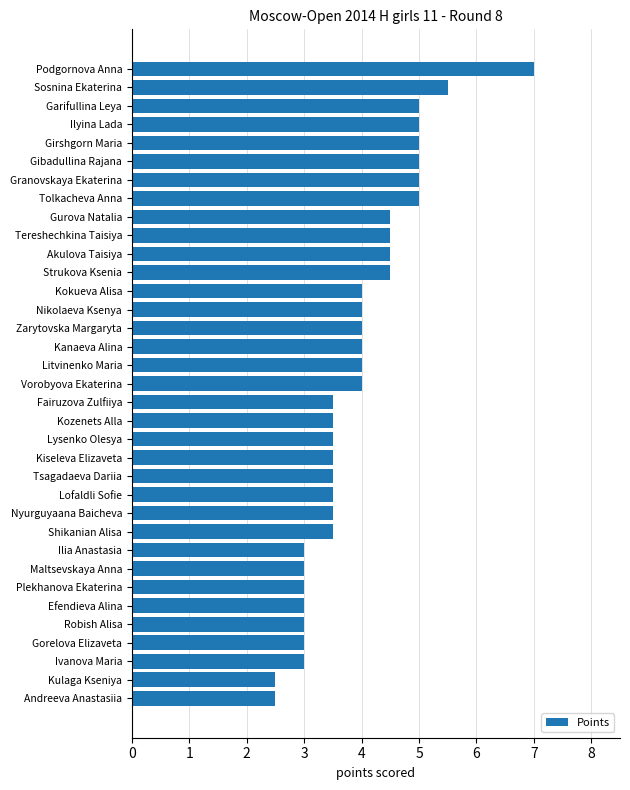

Count the number of categories in the chart.

35